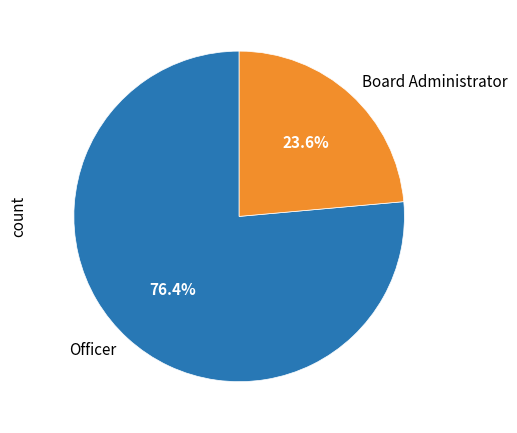

Which slice is the largest?

Officer